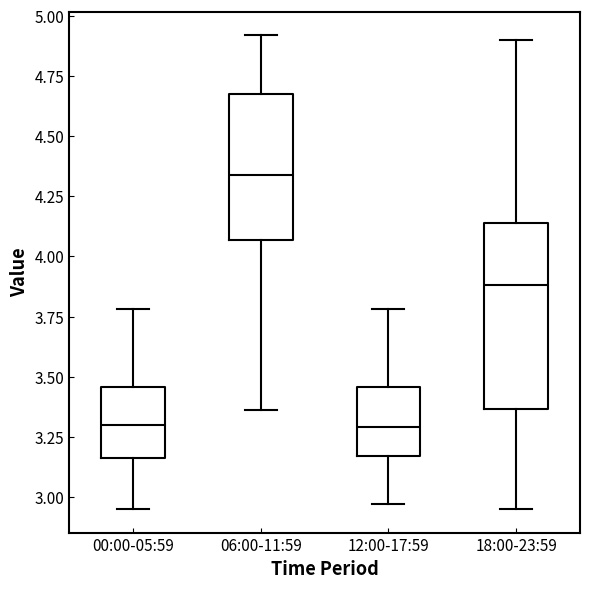

Which box is the tallest, from its lower edge to its upper edge?

18:00-23:59